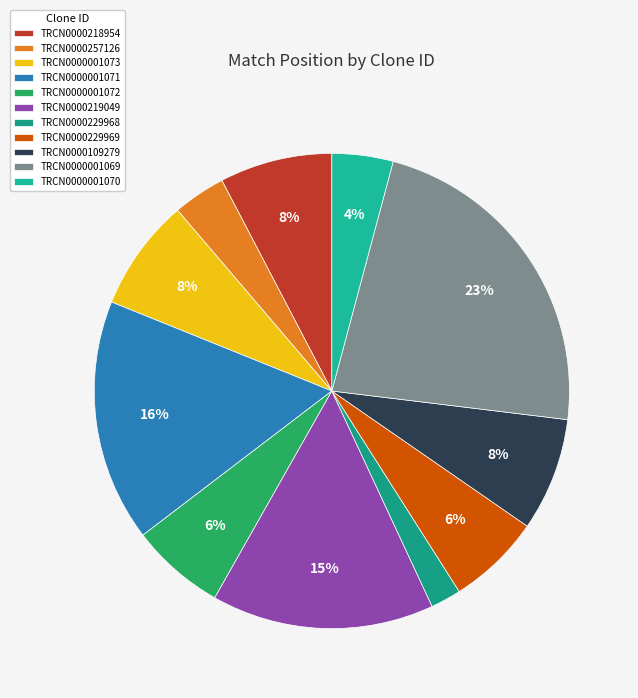

How many segments does this pie chart have?

11